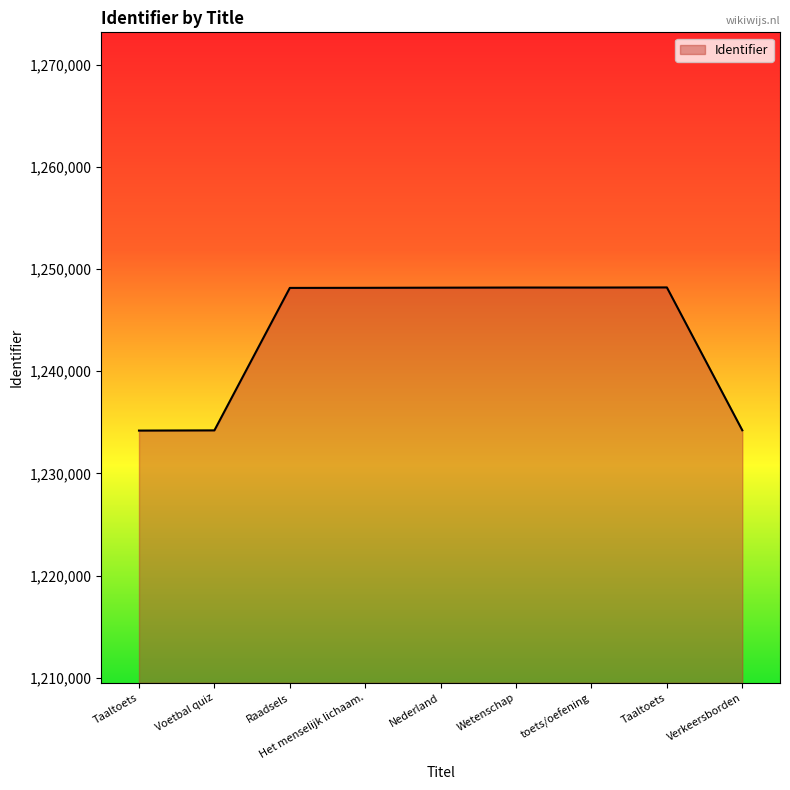

True or false: the data shows 1248168 at Het menselijk lichaam..

True